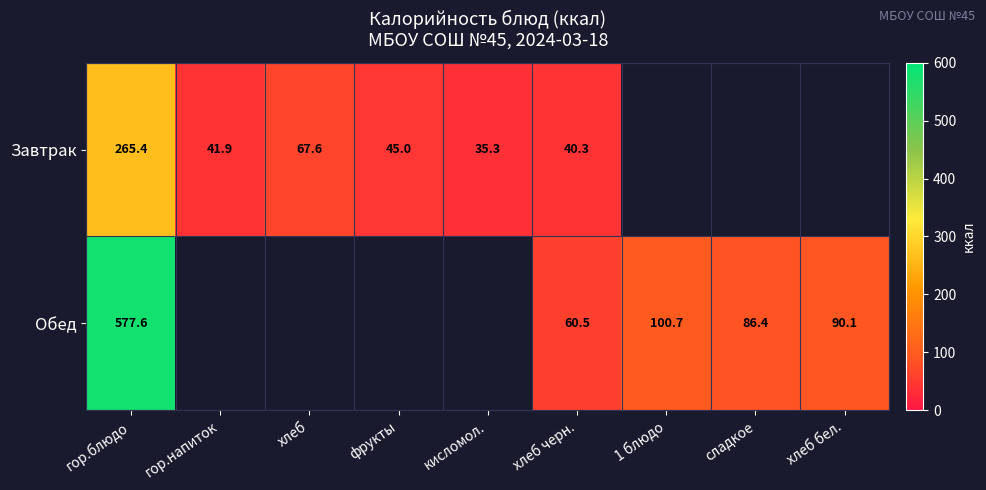

True or false: Завтрак has a value of 41.9 at гор.напиток.

True